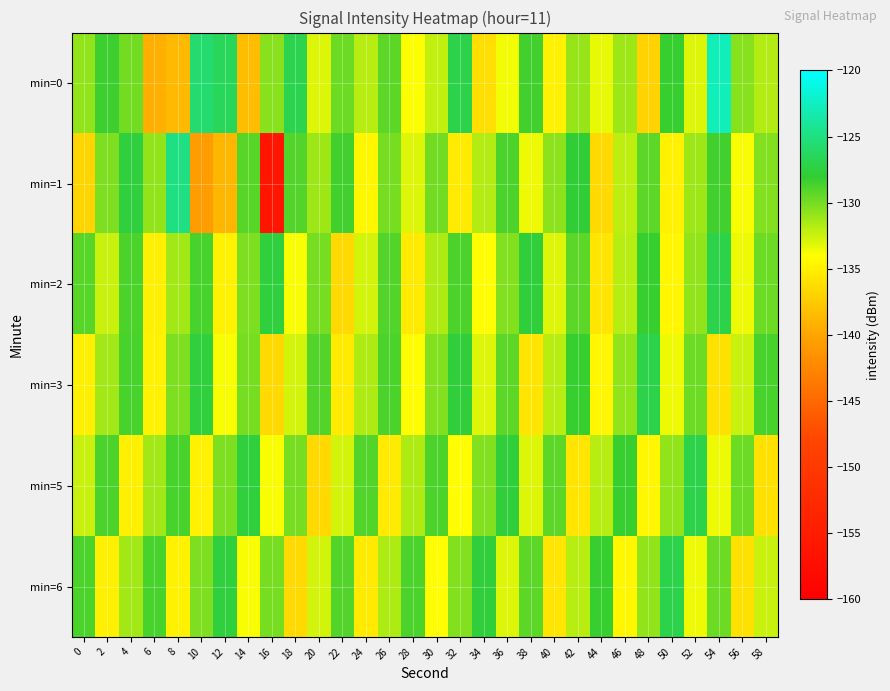

What is the smallest value displayed?

-156.2